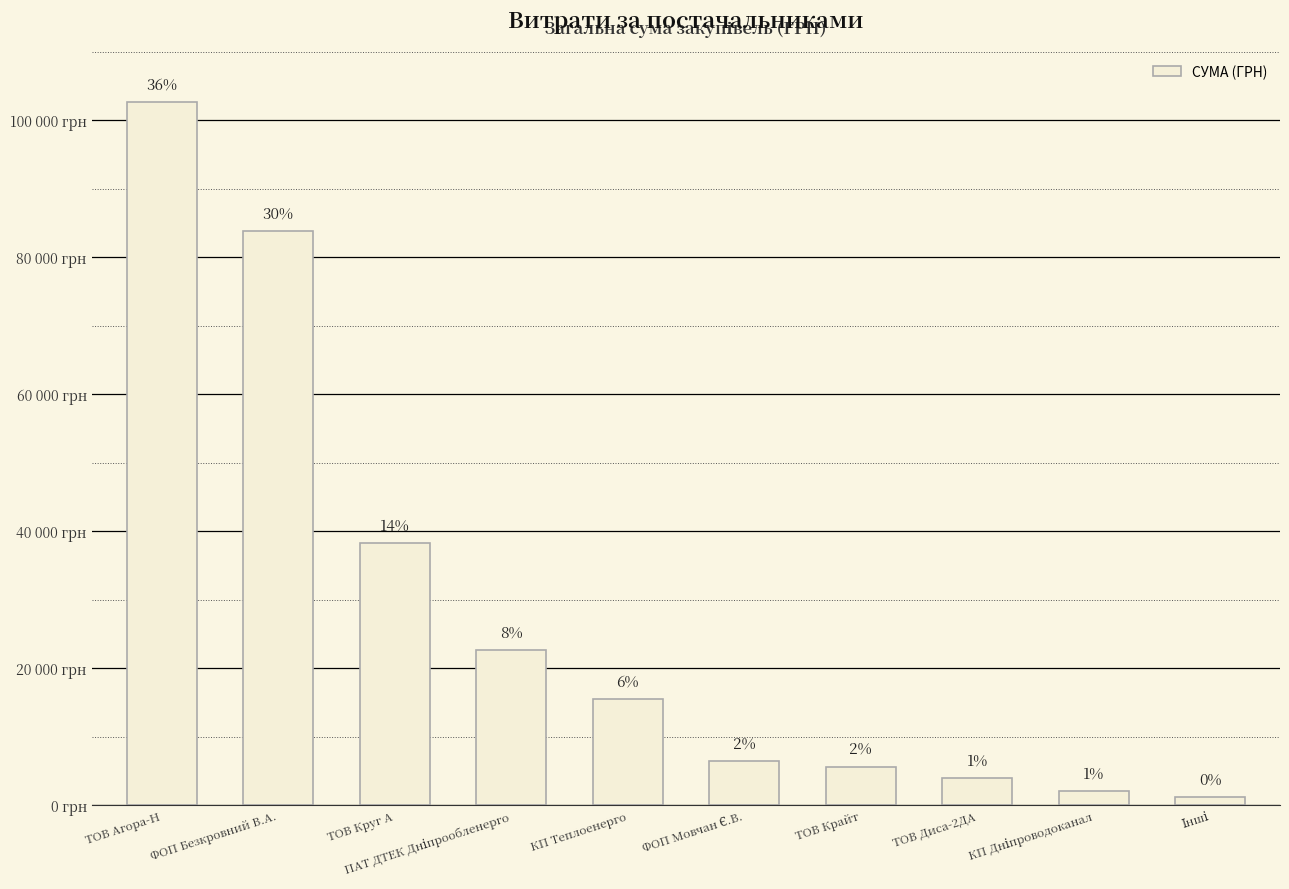

What is the sum of the values at ТОВ Круг А and ПАТ ДТЕК Дніпрообленерго?

61041.2